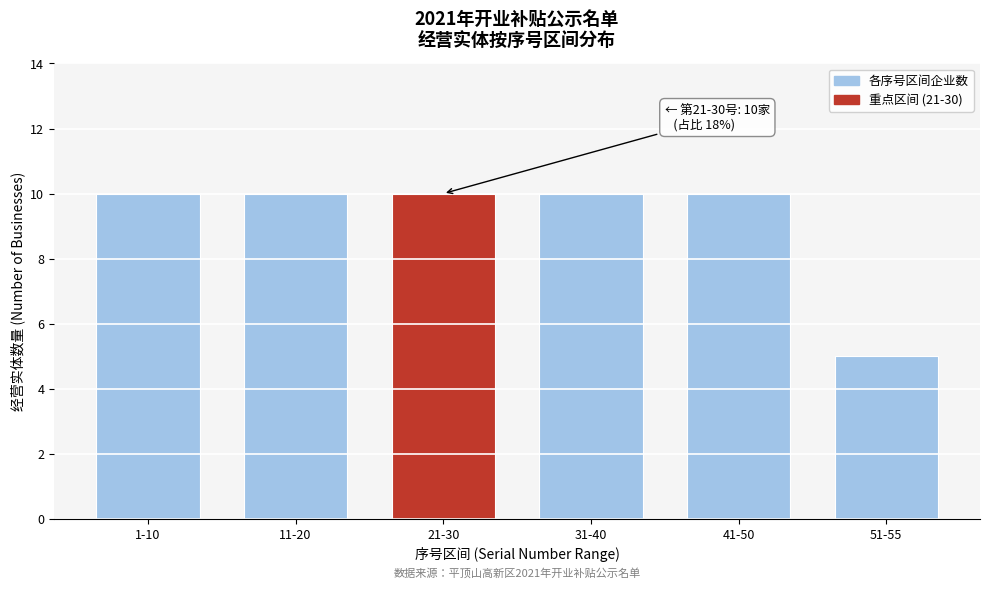

Reading right to left, list all the values displayed in this chart.

5	10	10	10	10	10